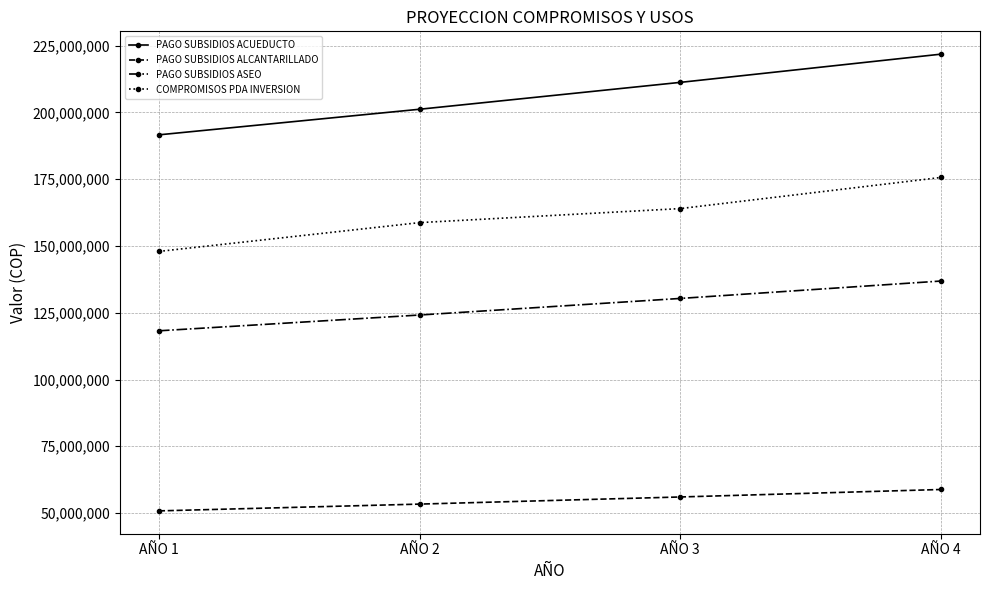

List the labels in order of PAGO SUBSIDIOS ASEO value, smallest first.

AÑO 1, AÑO 2, AÑO 3, AÑO 4